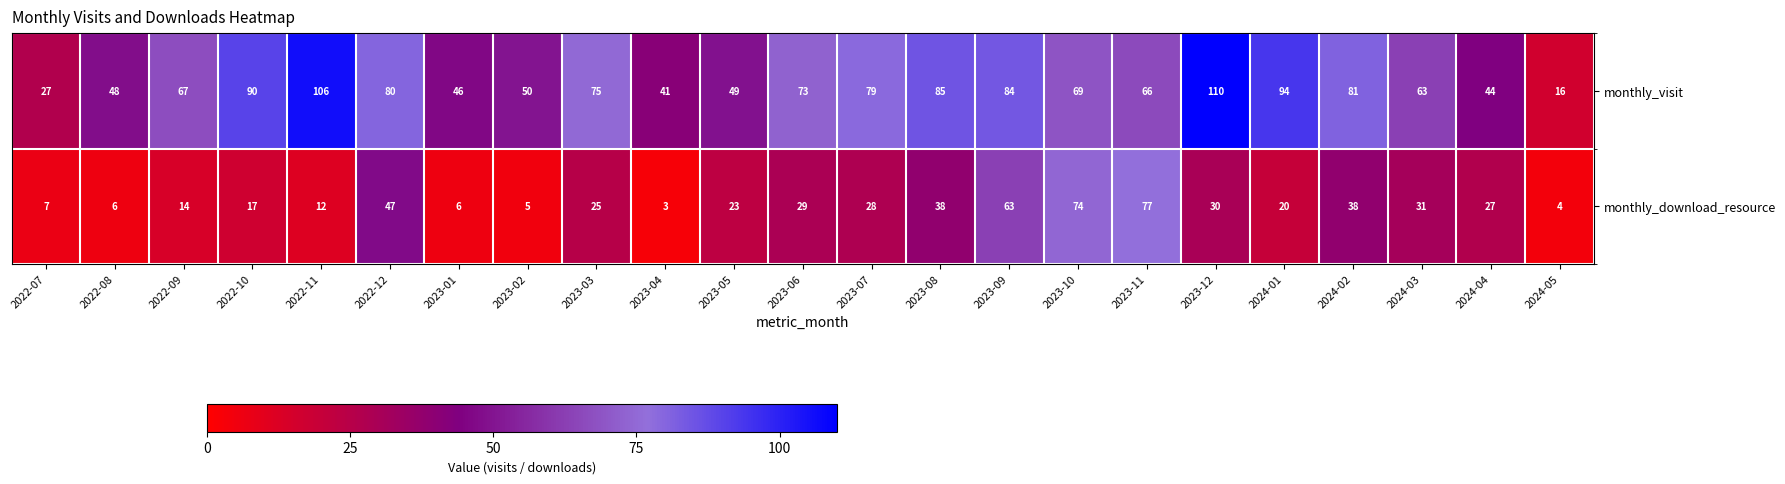

The monthly_visit series shows 80 at 2022-12. True or false?

True